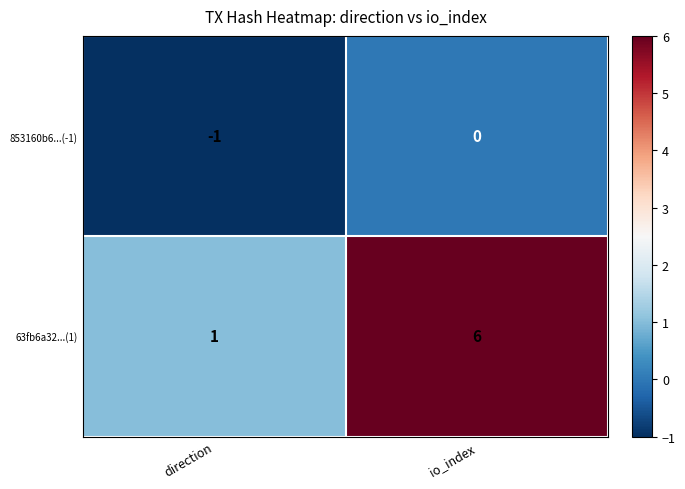

True or false: 63fb6a32...(1) has a value of 0 at direction.

False